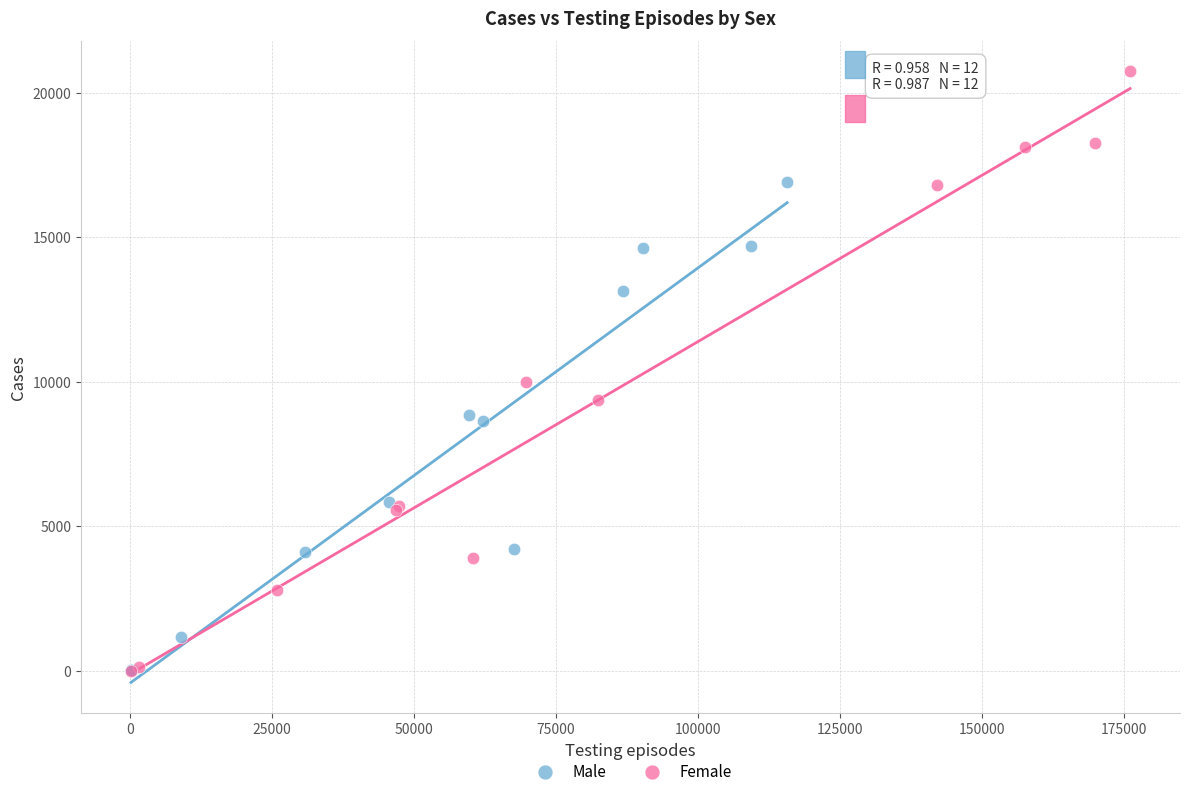

Which series contains the highest Y value?

Female